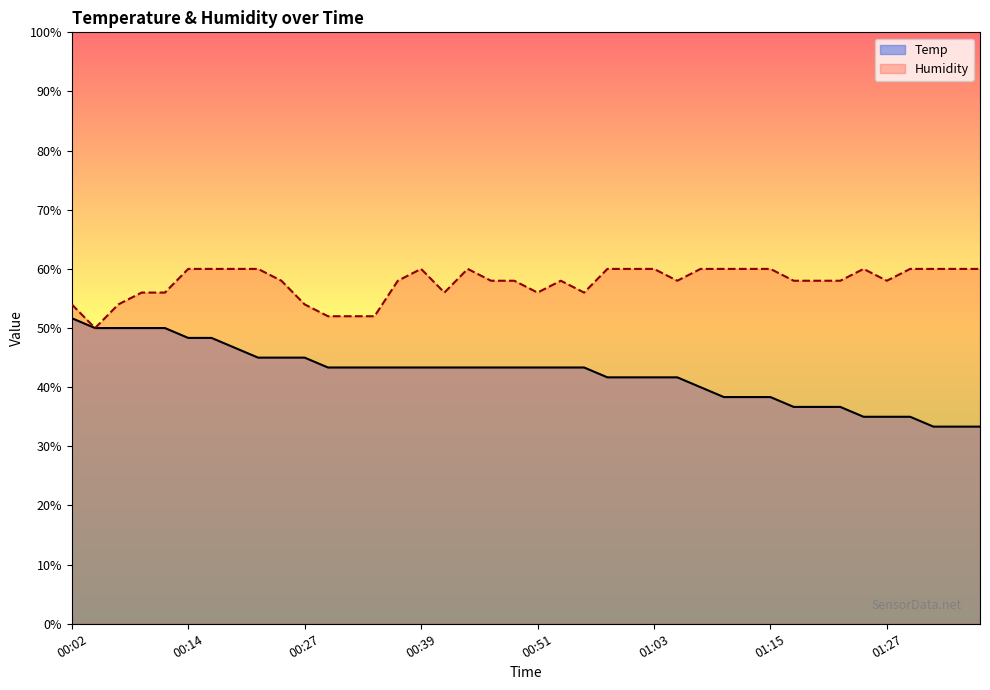

Reading left to right, what are all the values shown in this chart?

Temp: 00:02=51.7	00:04=50.0	00:07=50.0	00:09=50.0	00:12=50.0	00:14=48.3	00:17=48.3	00:19=46.7	00:22=45.0	00:24=45.0	00:27=45.0	00:29=43.3	00:31=43.3	00:34=43.3	00:36=43.3	00:39=43.3	00:41=43.3	00:44=43.3	00:46=43.3	00:48=43.3	00:51=43.3	00:53=43.3	00:56=43.3	00:58=41.7	01:01=41.7	01:03=41.7	01:06=41.7	01:08=40.0	01:10=38.3	01:13=38.3	01:15=38.3	01:18=36.7	01:20=36.7	01:23=36.7	01:25=35.0	01:27=35.0	01:30=35.0	01:32=33.3	01:35=33.3	01:37=33.3
Humidity: 00:02=54.0	00:04=50.0	00:07=54.0	00:09=56.0	00:12=56.0	00:14=60.0	00:17=60.0	00:19=60.0	00:22=60.0	00:24=58.0	00:27=54.0	00:29=52.0	00:31=52.0	00:34=52.0	00:36=58.0	00:39=60.0	00:41=56.0	00:44=60.0	00:46=58.0	00:48=58.0	00:51=56.0	00:53=58.0	00:56=56.0	00:58=60.0	01:01=60.0	01:03=60.0	01:06=58.0	01:08=60.0	01:10=60.0	01:13=60.0	01:15=60.0	01:18=58.0	01:20=58.0	01:23=58.0	01:25=60.0	01:27=58.0	01:30=60.0	01:32=60.0	01:35=60.0	01:37=60.0